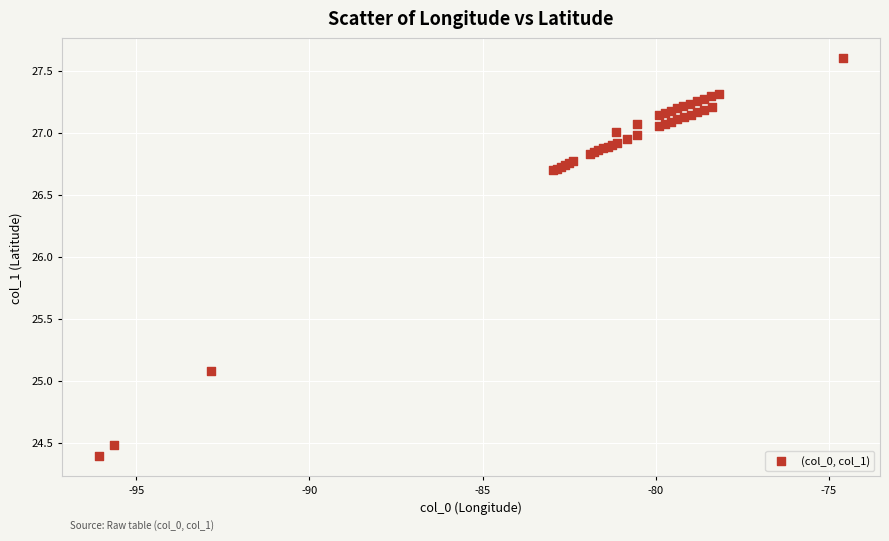

What Y value in the scatter plot is closest to 25?

25.1